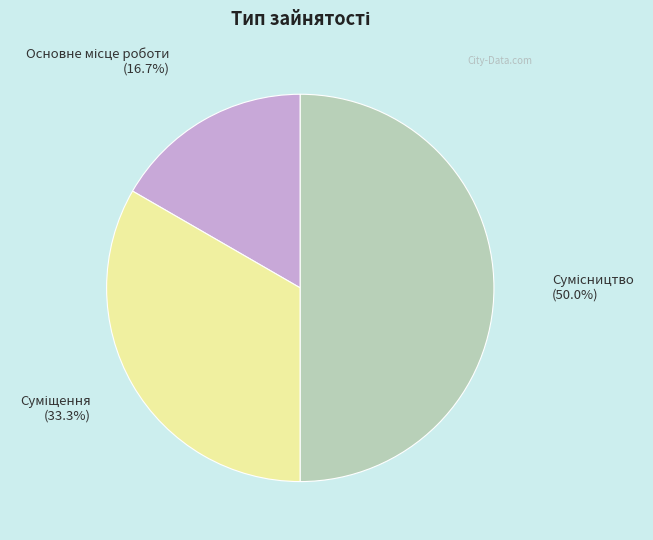

Count the number of slices in the pie.

3